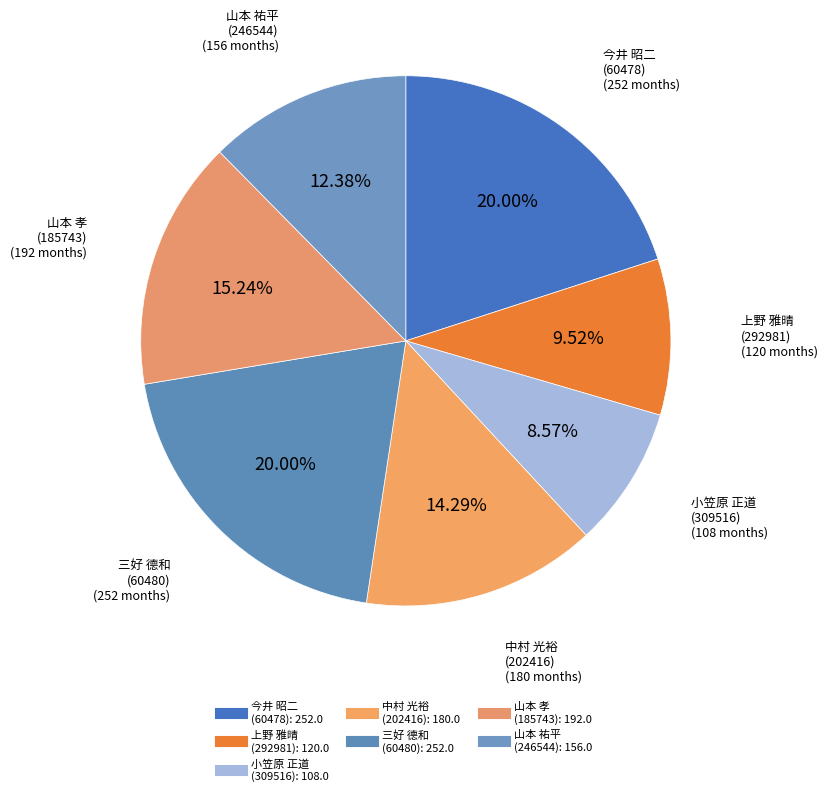

To the nearest percent, what is the difference between the largest and smallest slice percentages?

11%